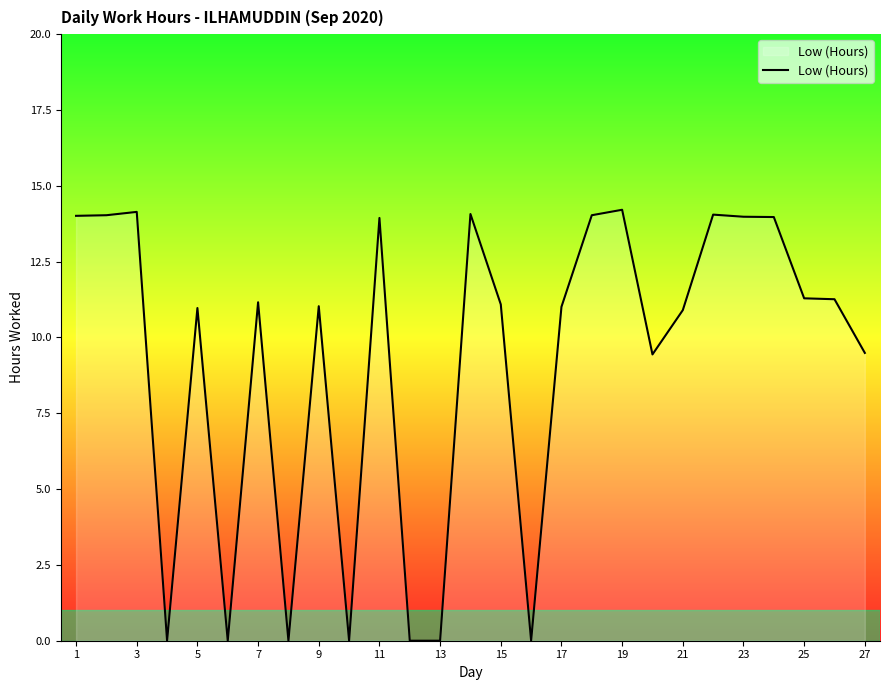

What is the difference between the second highest and minimum values?

14.1